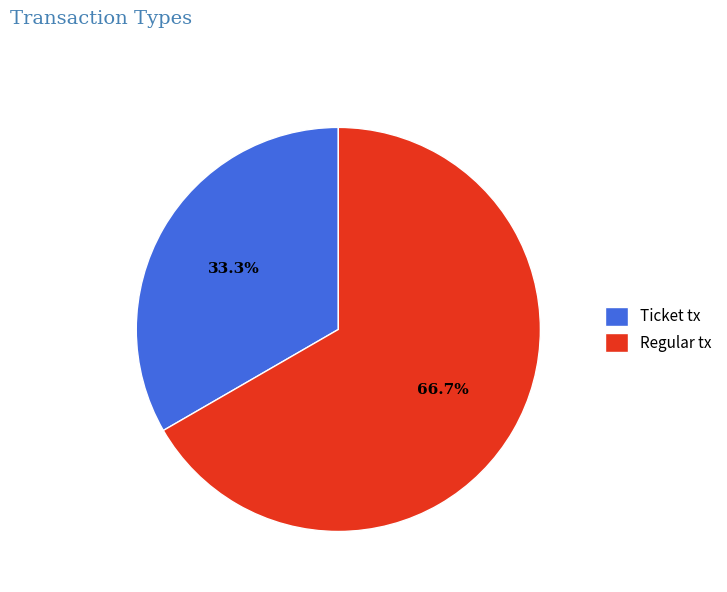

What is the total percentage of Regular tx and Ticket tx?

100.0%